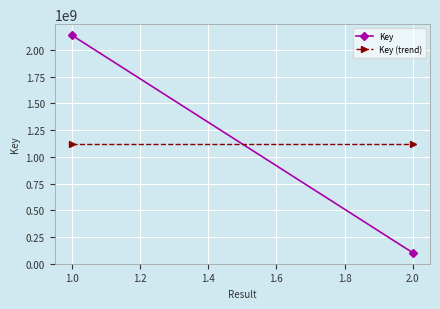

Reading right to left, transcribe all the data shown in this chart.

Key: 100343235	2141419573
Key (trend): 1120881404	1120881404